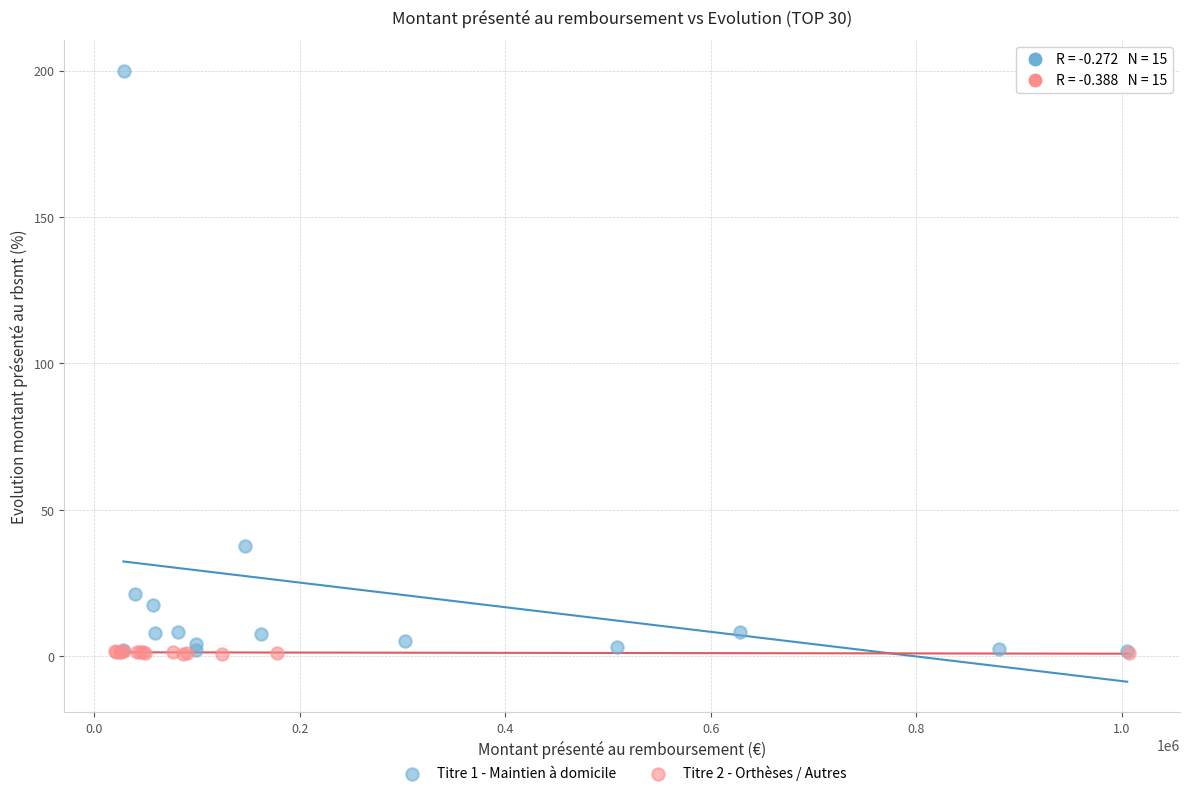

What are all the series names shown in the legend?

Titre 1 - Maintien à domicile, Titre 2 - Orthèses / Autres